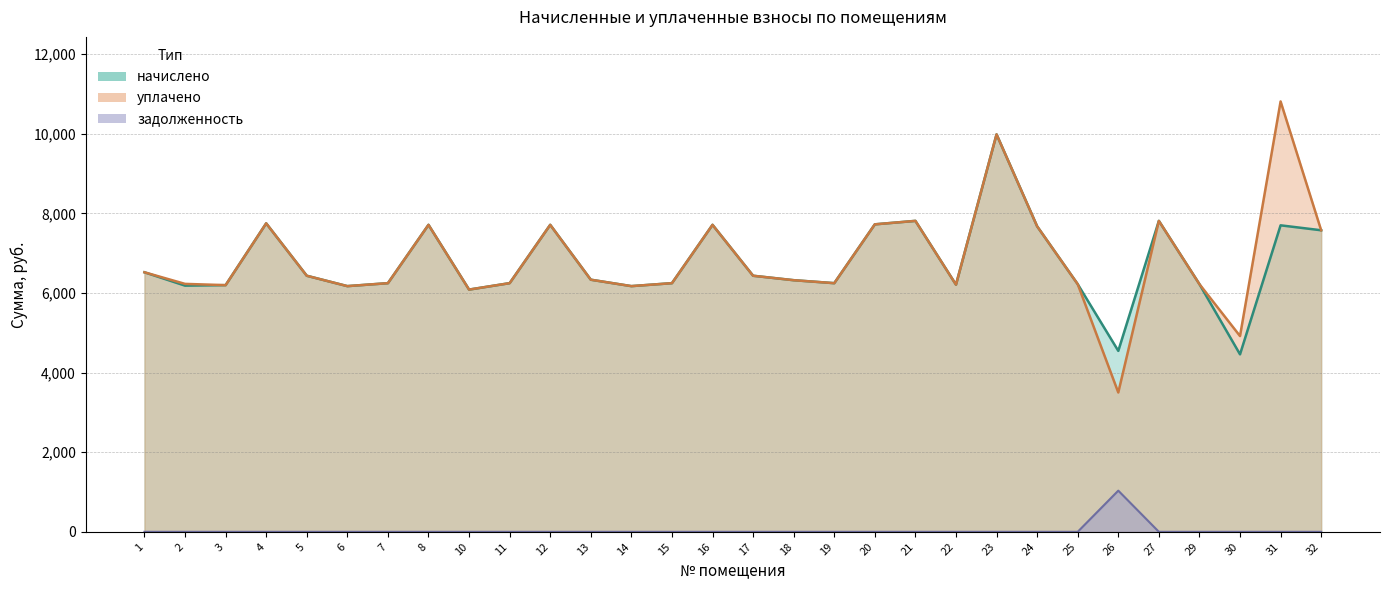

Between 25 and 22, which is larger?

25